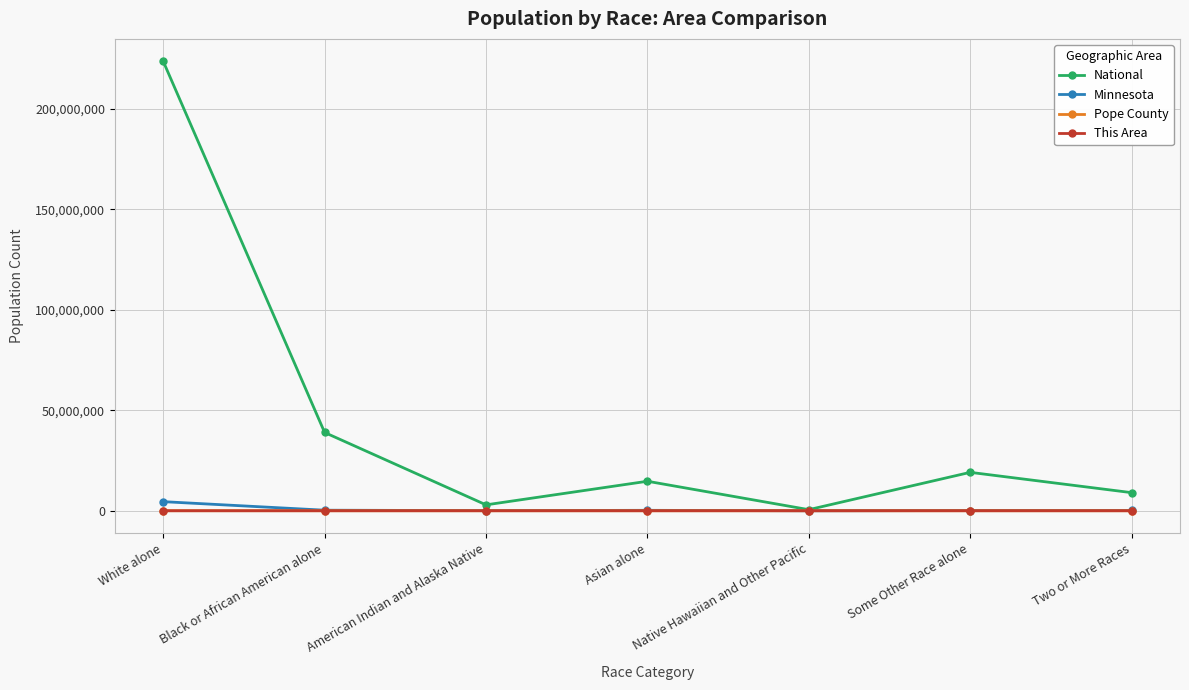

What is the label of the 5th point from the left?

Native Hawaiian and Other Pacific